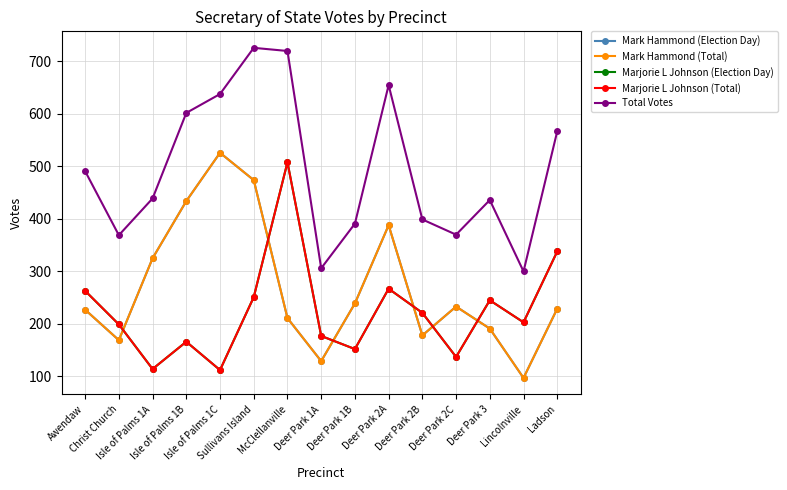

How many interior local peaks does the Total Votes series have?

3